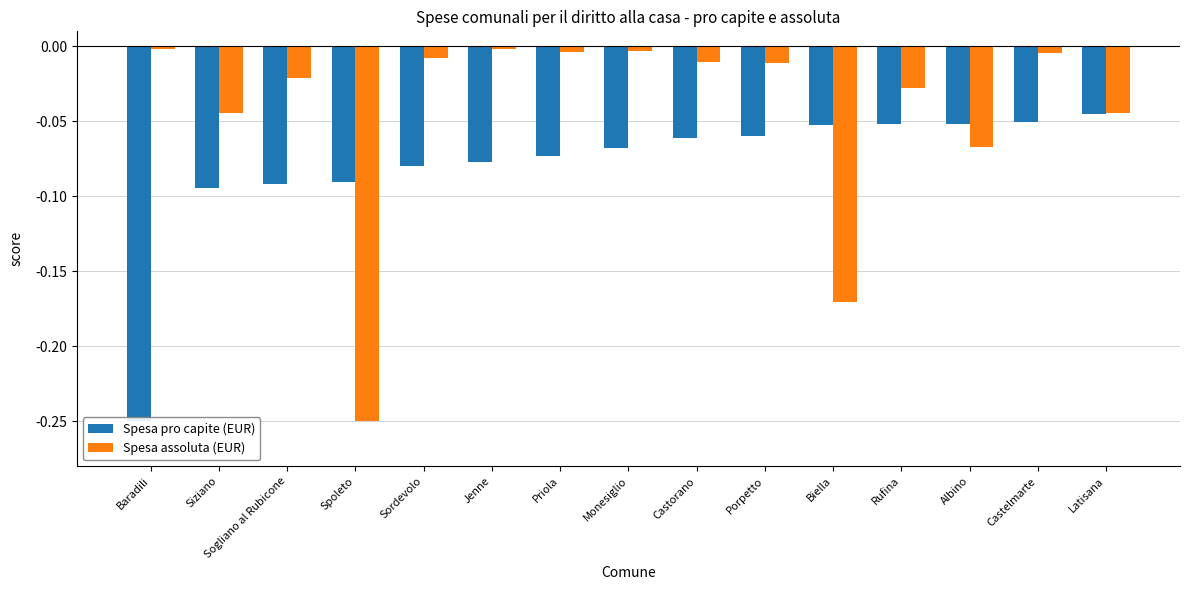

What is the minimum value shown in the chart?

-0.2